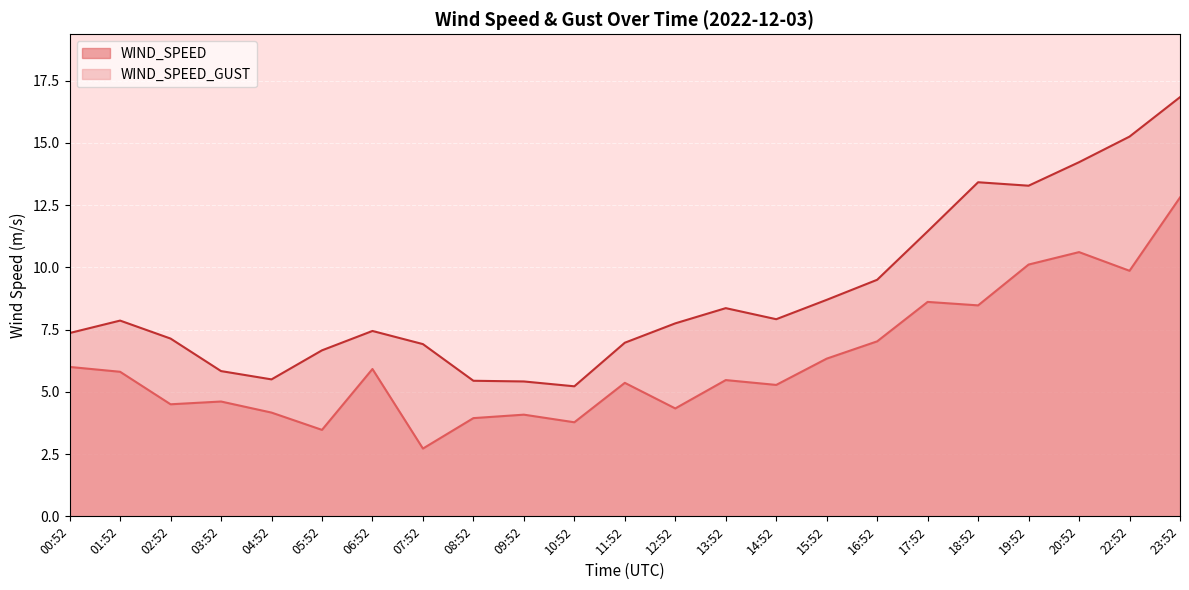

Reading left to right, list all the values displayed in this chart.

WIND_SPEED: 6.0	5.8	4.5	4.6	4.2	3.5	5.9	2.7	3.9	4.1	3.8	5.4	4.3	5.5	5.3	6.3	7.0	8.6	8.5	10.1	10.6	9.9	12.8
WIND_SPEED_GUST: 7.4	7.9	7.1	5.8	5.5	6.7	7.4	6.9	5.4	5.4	5.2	7.0	7.7	8.4	7.9	8.7	9.5	11.4	13.4	13.3	14.2	15.2	16.8